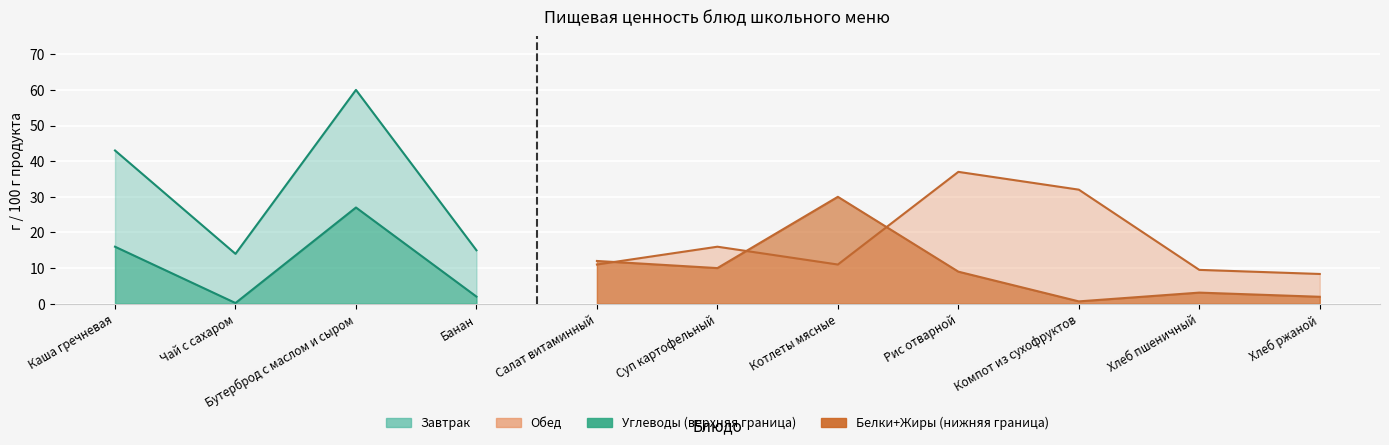

Between Суп картофельный and Котлеты мясные, which series saw the biggest shift?

Жиры